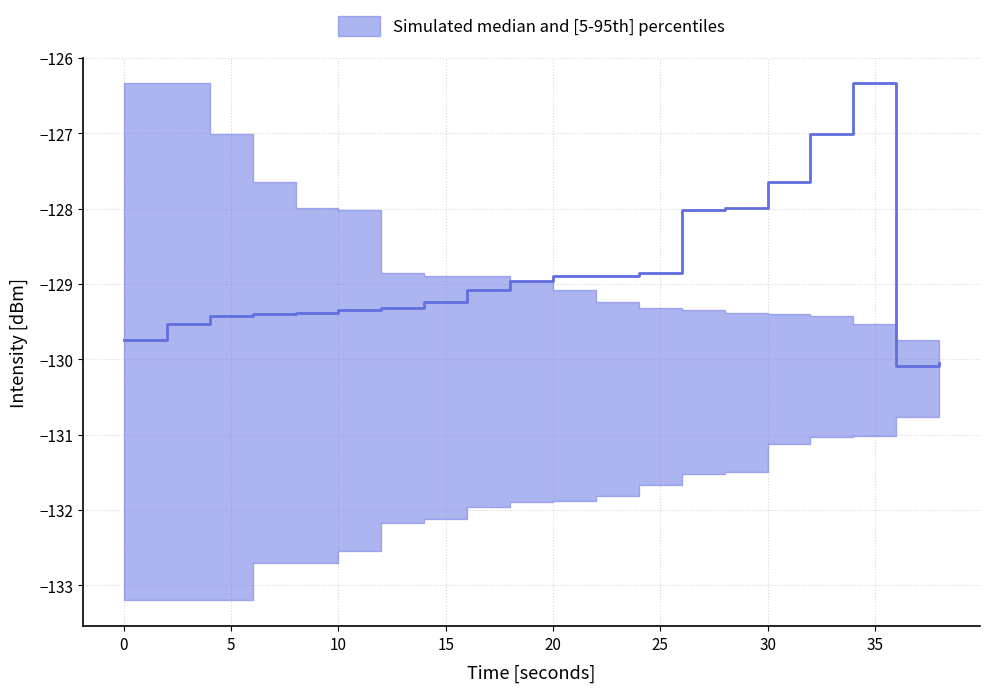

At which label does p95 reach its minimum?

38